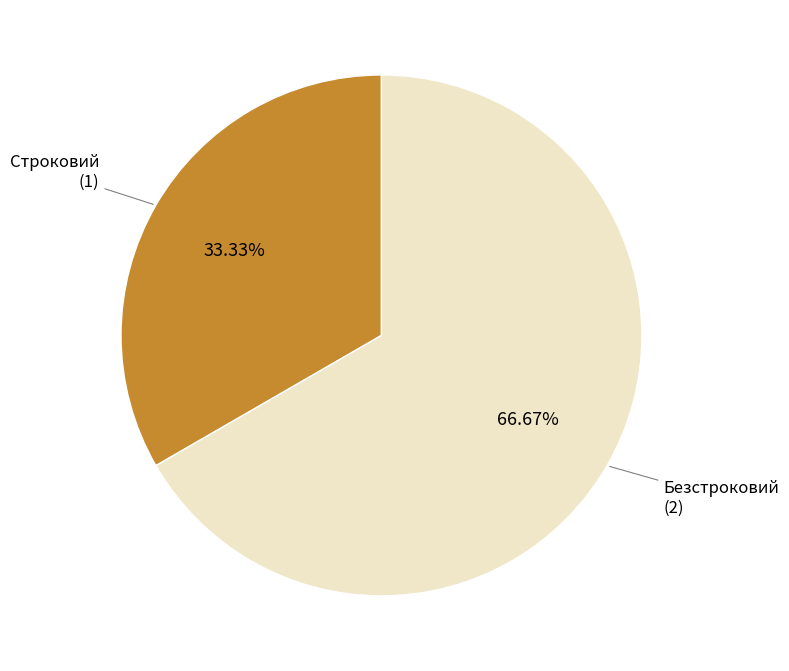

Is there any slice that represents more than half of the pie?

Yes